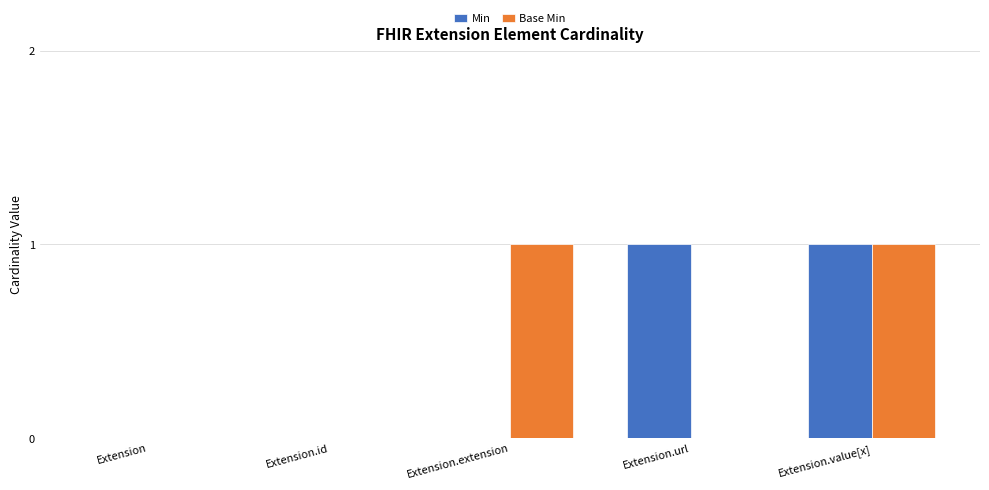

At which category is the sum across all series the highest?

Extension.value[x]